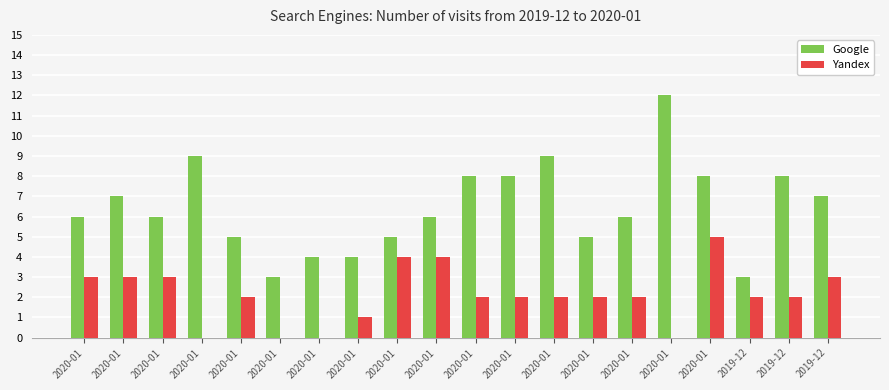

Does the chart contain stacked bars?

No